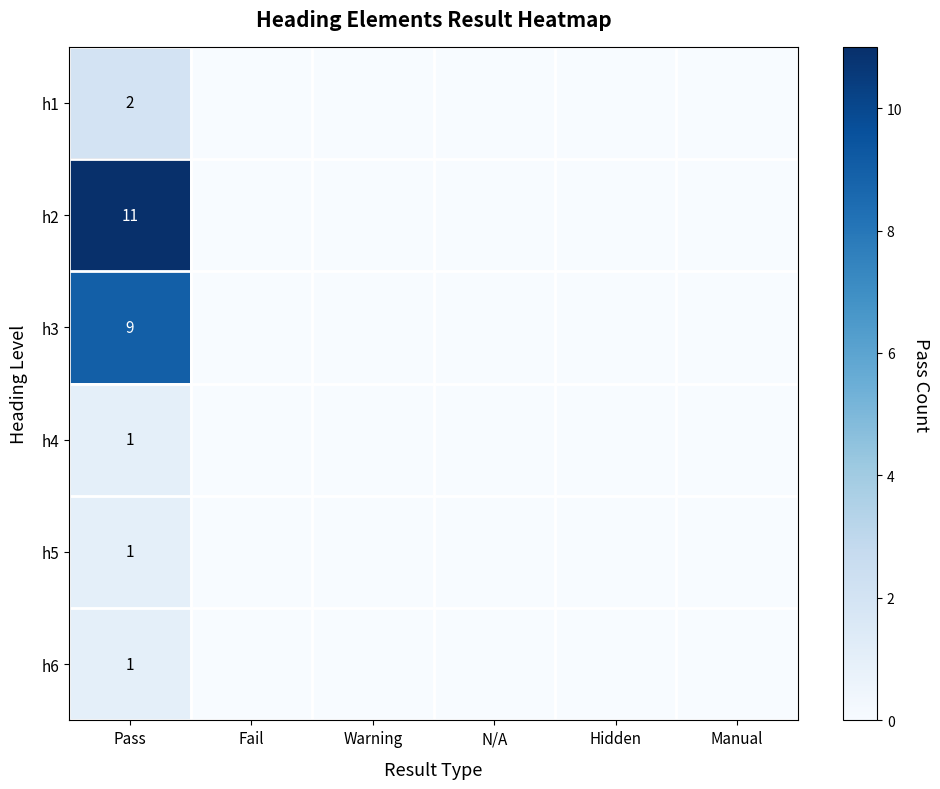

What is the total value across all series at Pass?

25